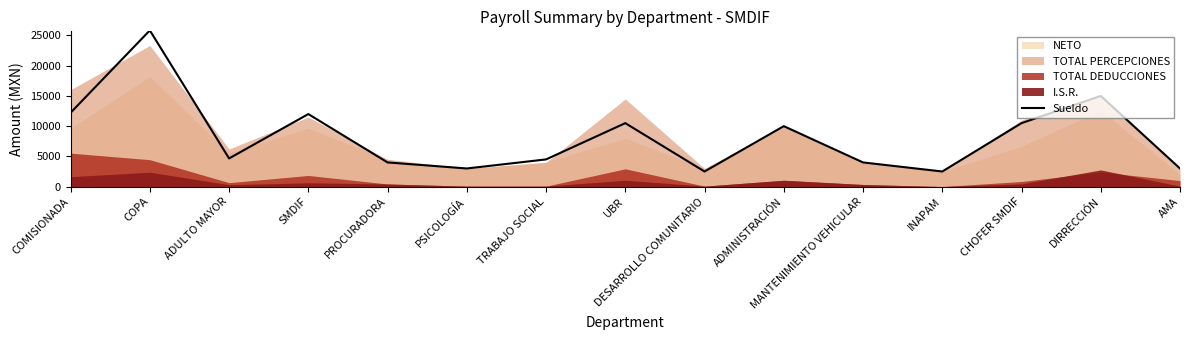

What is the lowest value of the Sueldo series?

2500.0